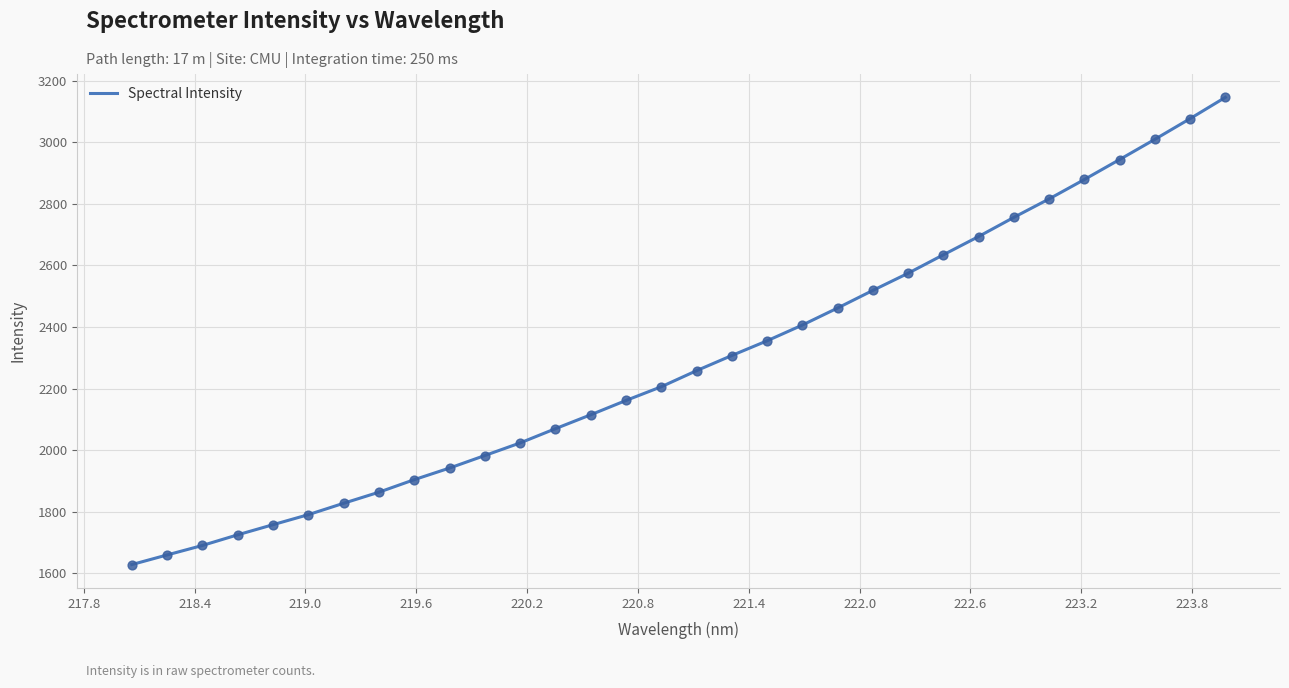

What is the greatest value displayed?

3146.3